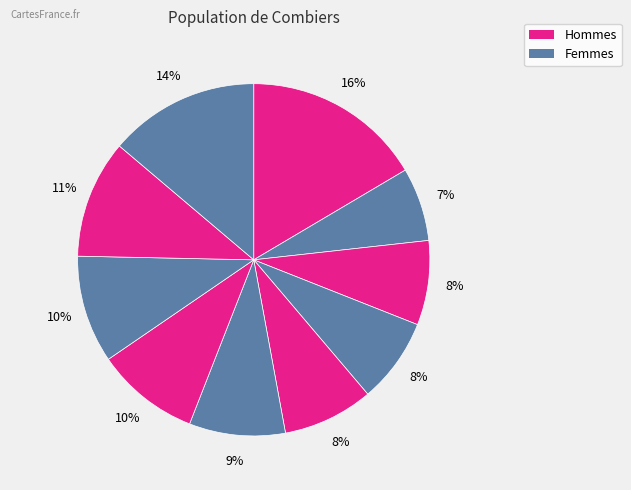

How many slices are in this pie chart?

10